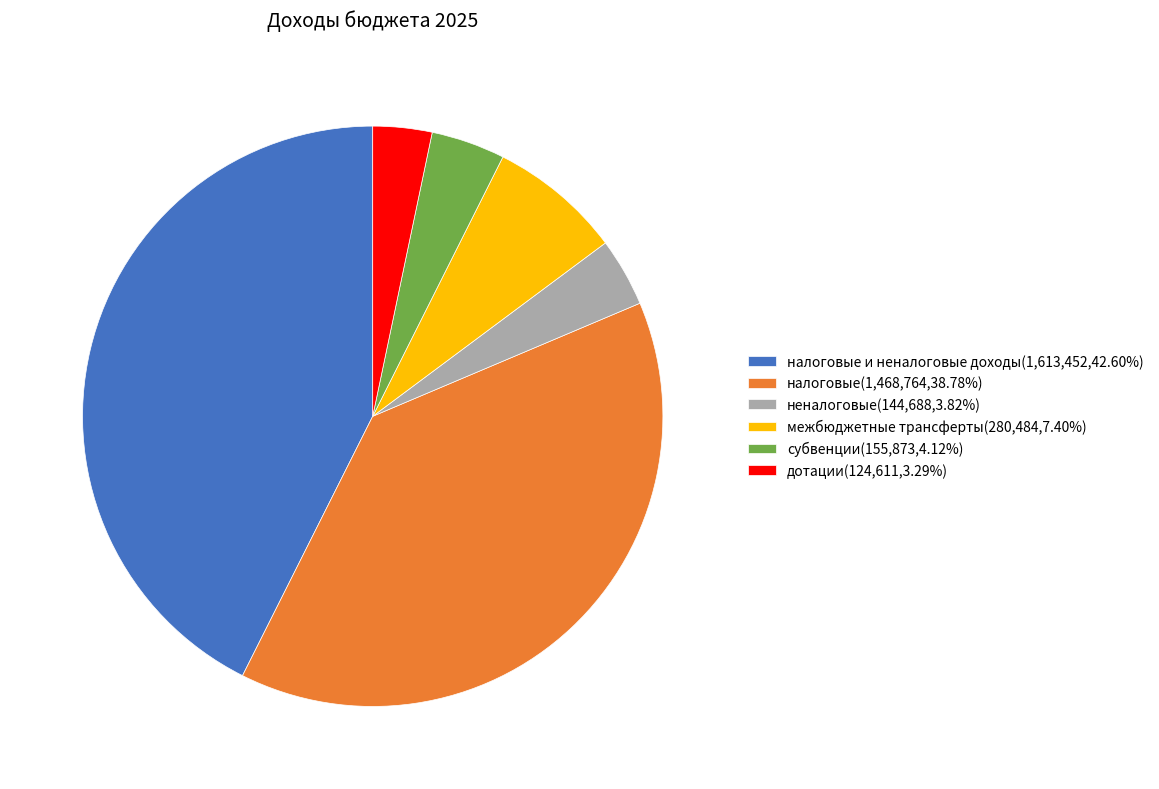

Is there any slice that represents more than half of the pie?

No